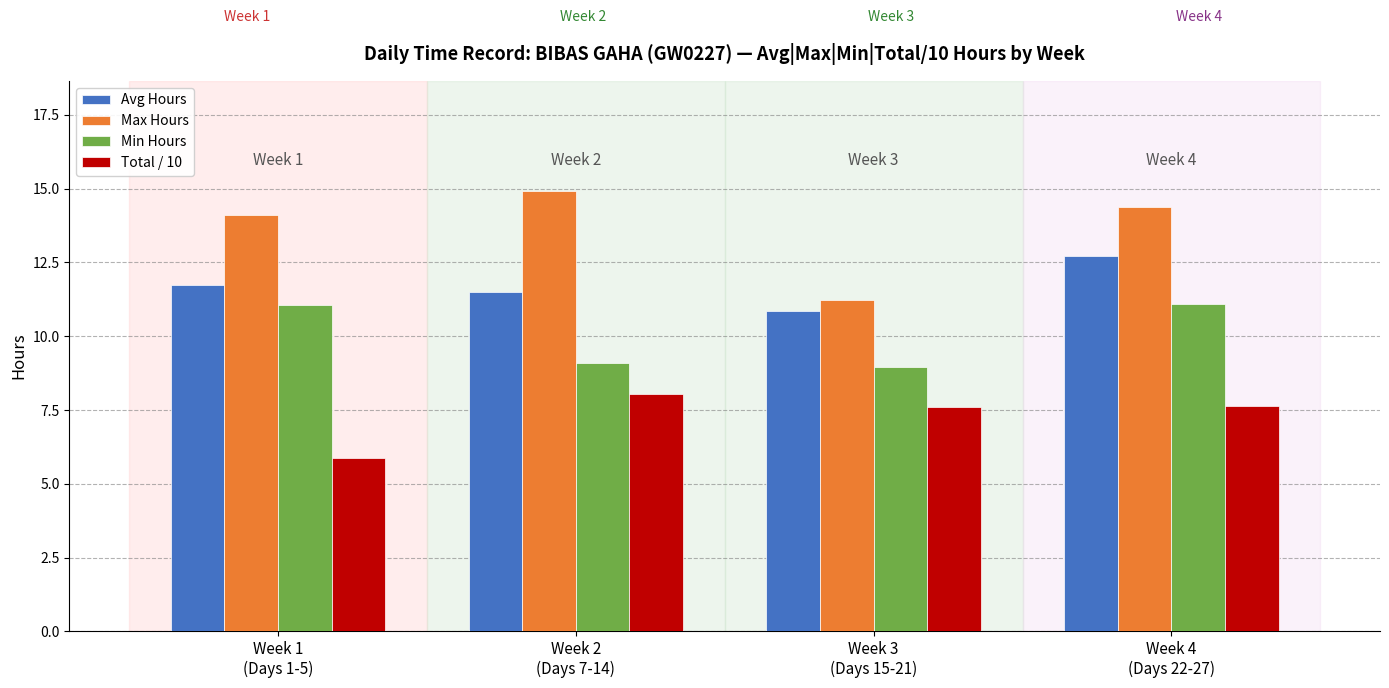

Rank the series by their average value, from lowest to highest.

Total / 10, Min Hours, Avg Hours, Max Hours